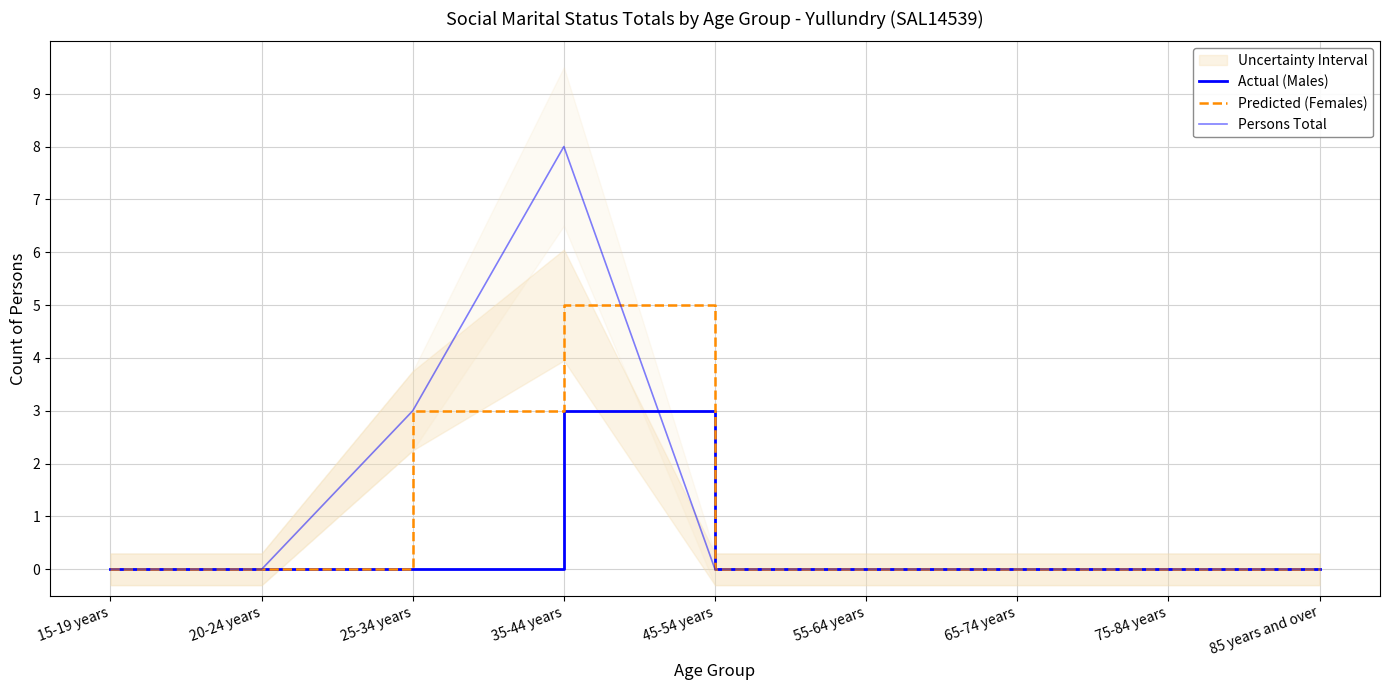

Where is the first local maximum for Persons Total?

35-44 years